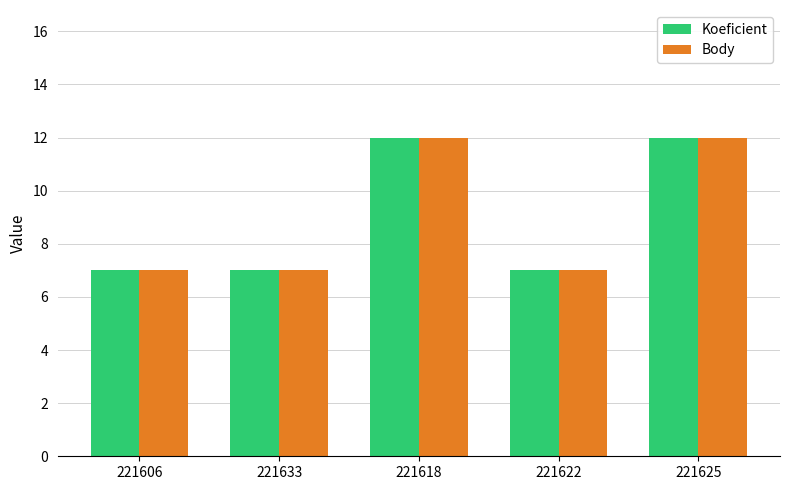

Is the value of Body at 221606 greater than the value of Koeficient at 221618?

No